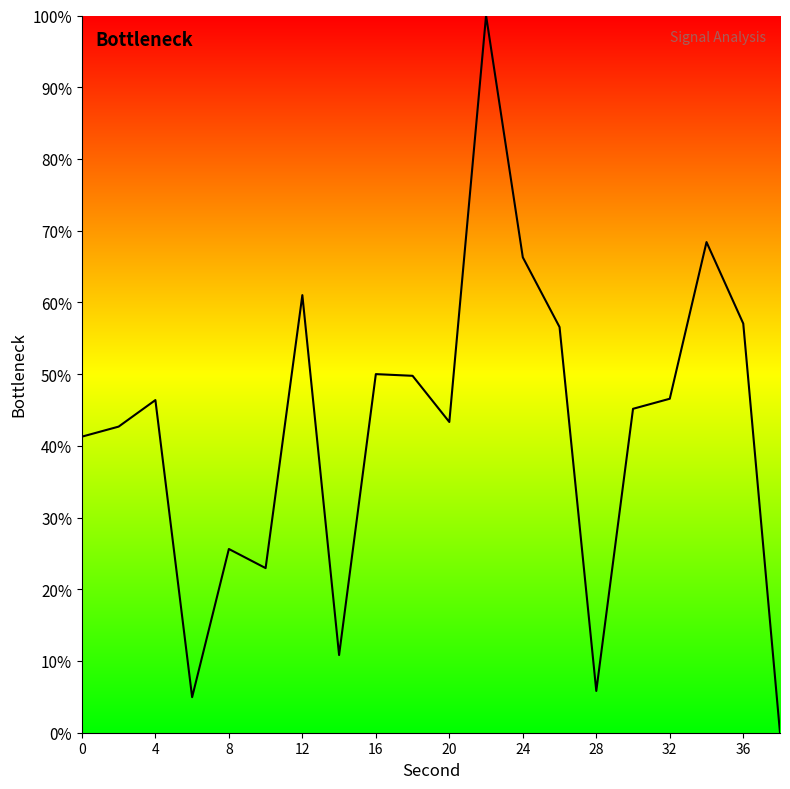

What is the greatest value displayed?

100.0